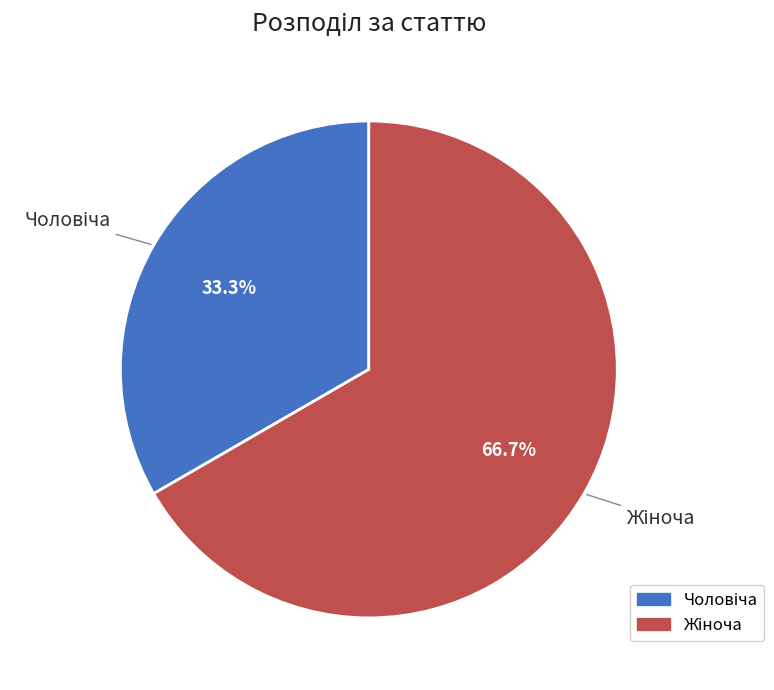

Does any single category account for the majority?

Yes